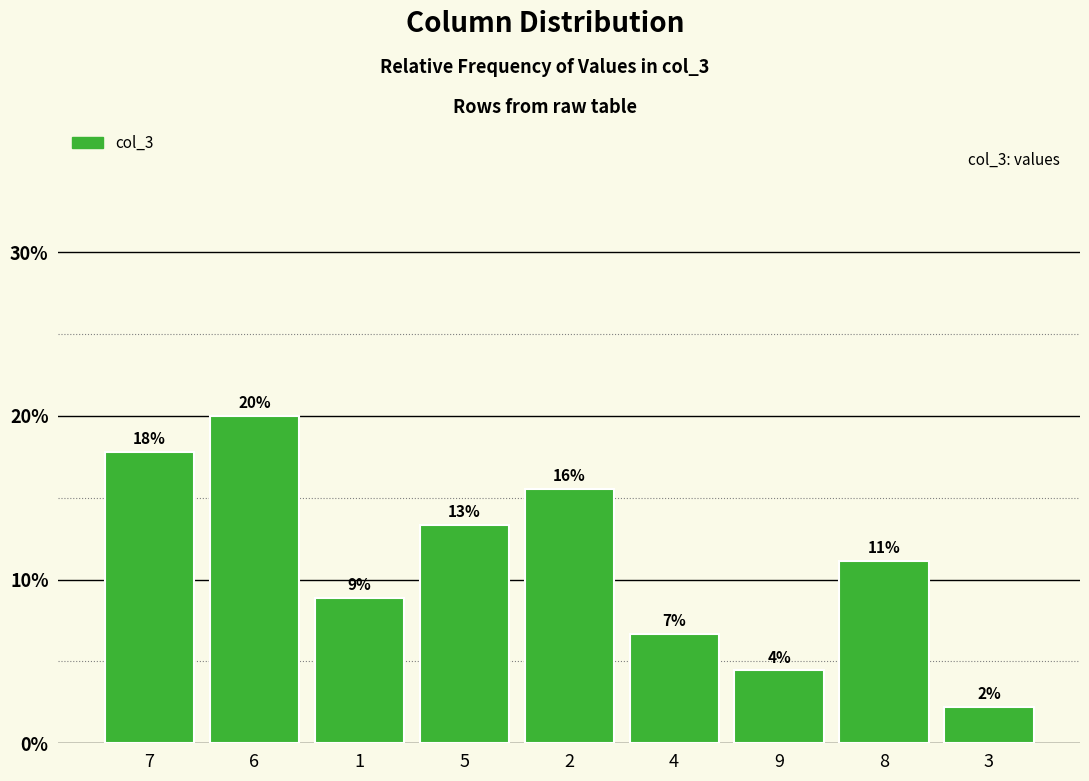

Read the value at 2.

0.2